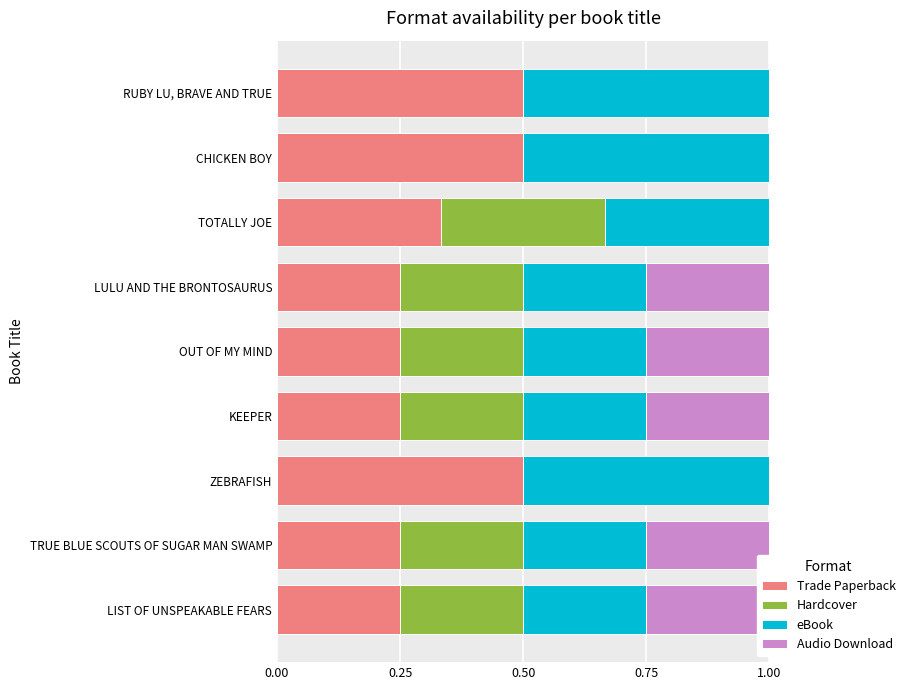

How many data points in Hardcover are above 0?

6